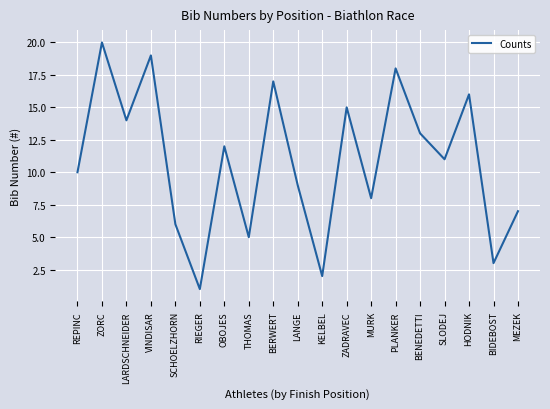

Between LARDSCHNEIDER and OBOJES, which is larger?

LARDSCHNEIDER